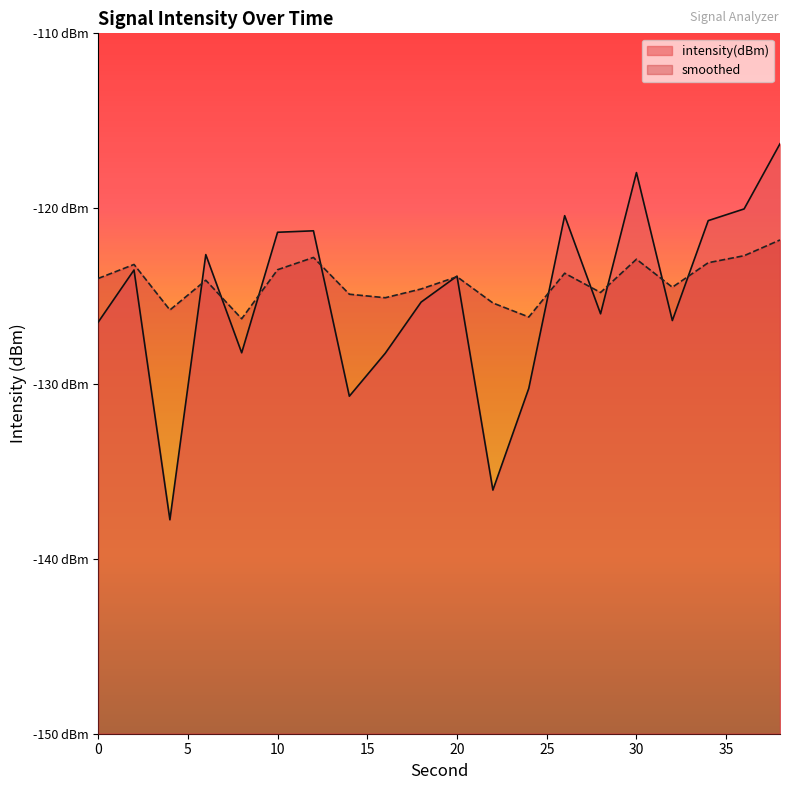

Reading left to right, transcribe all the data shown in this chart.

intensity(dBm): 0=-126.5	2=-123.5	4=-137.8	6=-122.6	8=-128.2	10=-121.4	12=-121.3	14=-130.7	16=-128.3	18=-125.3	20=-123.9	22=-136.1	24=-130.3	26=-120.4	28=-126.0	30=-118.0	32=-126.4	34=-120.7	36=-120.0	38=-116.3
smoothed: 0=-124.0	2=-123.2	4=-125.8	6=-124.1	8=-126.3	10=-123.5	12=-122.8	14=-124.9	16=-125.1	18=-124.6	20=-123.9	22=-125.4	24=-126.2	26=-123.7	28=-124.8	30=-122.9	32=-124.5	34=-123.1	36=-122.7	38=-121.8